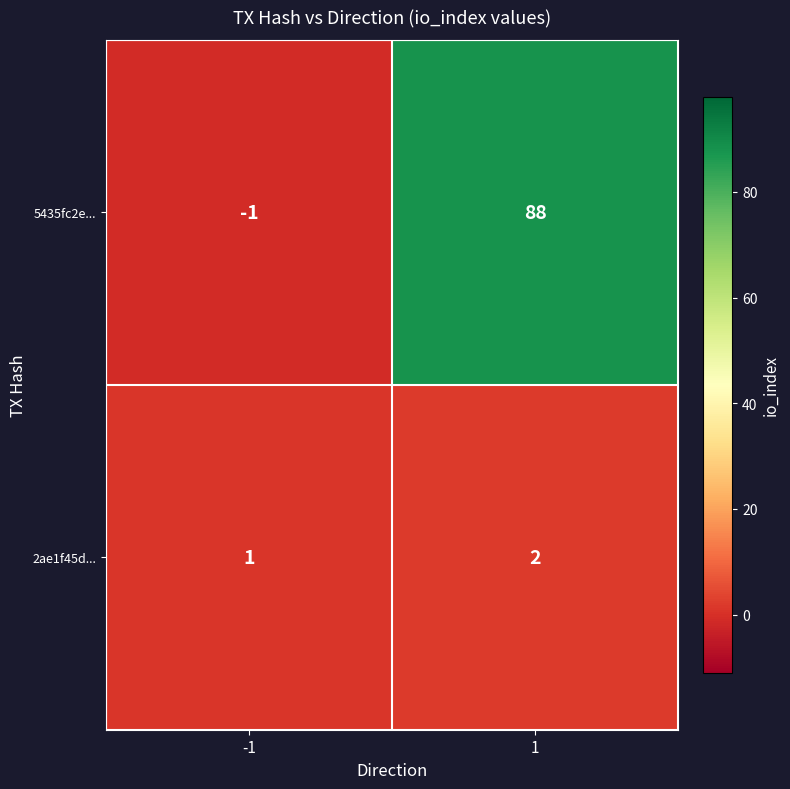

What is the maximum value for 5435fc2e...?

88